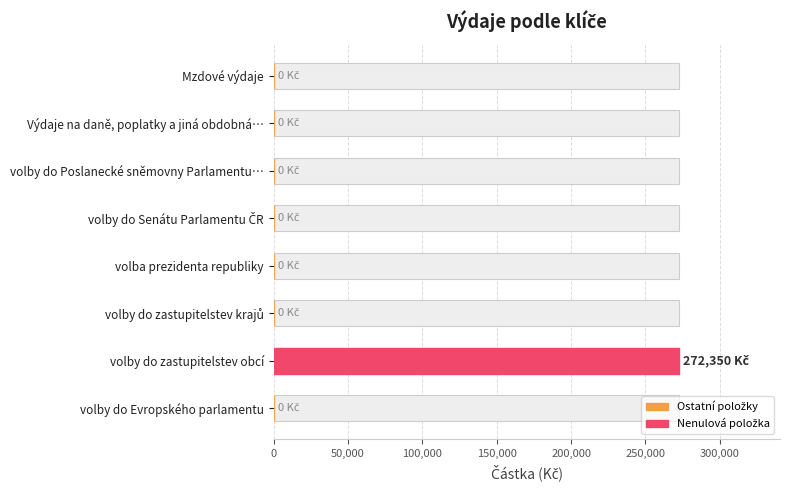

What is the change in value from Mzdové výdaje to volby do zastupitelstev obcí?

+272350